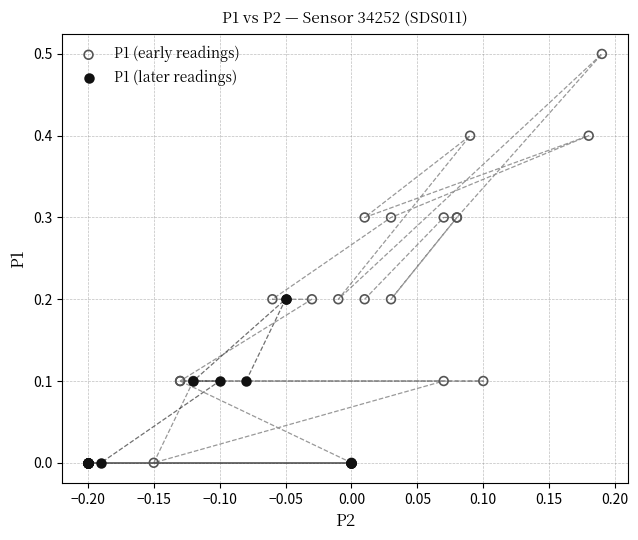

Which series reaches the maximum Y coordinate?

P1 (early readings)